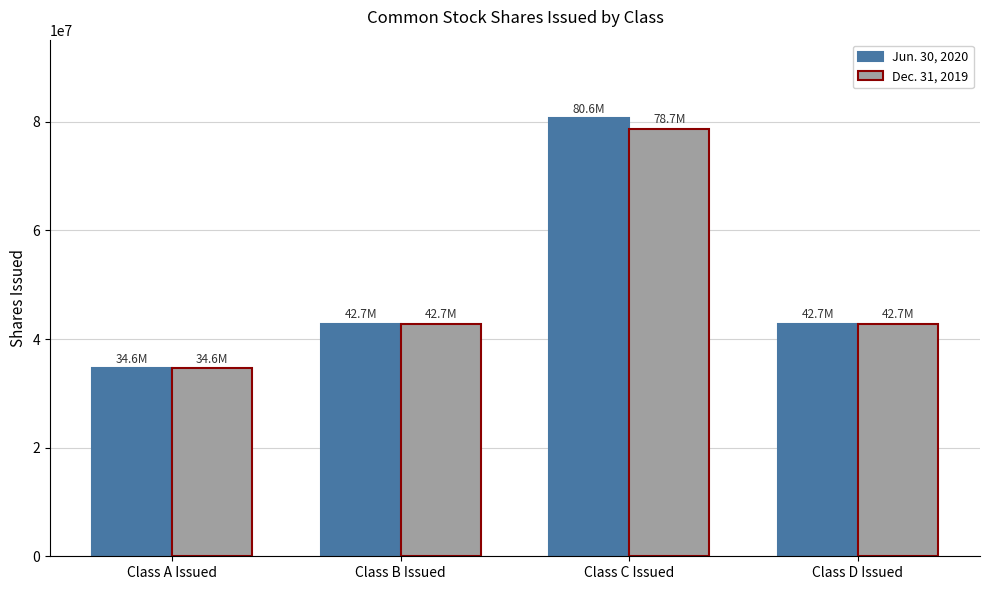

How many bars are there in each group?

2